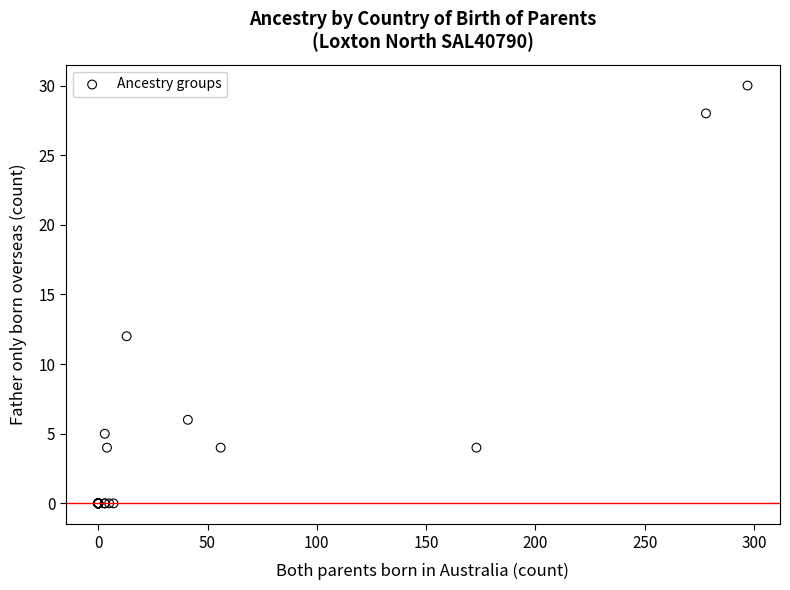

What Y value in the scatter plot is closest to 15?

12